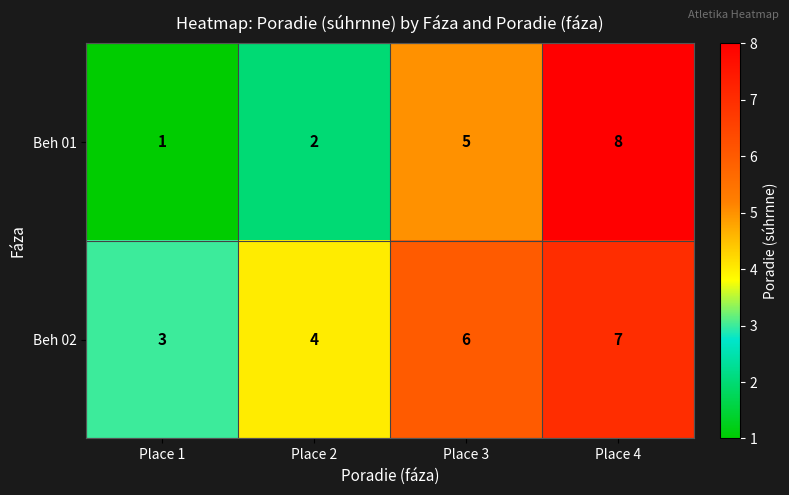

Reading right to left, list all the values displayed in this chart.

Beh 01: Place 4=8	Place 3=5	Place 2=2	Place 1=1
Beh 02: Place 4=7	Place 3=6	Place 2=4	Place 1=3